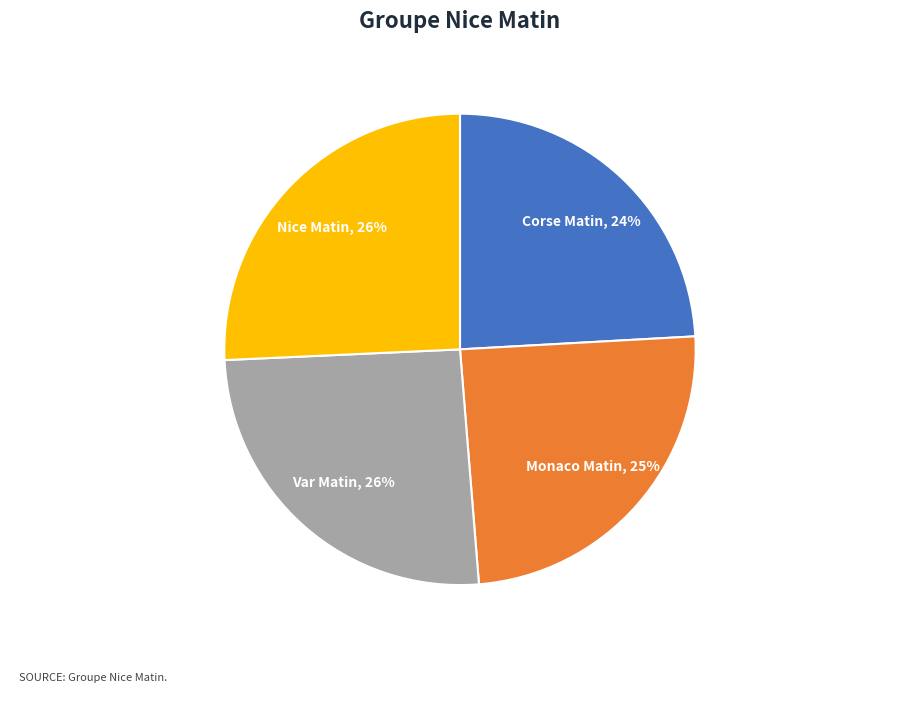

How many segments does this pie chart have?

4